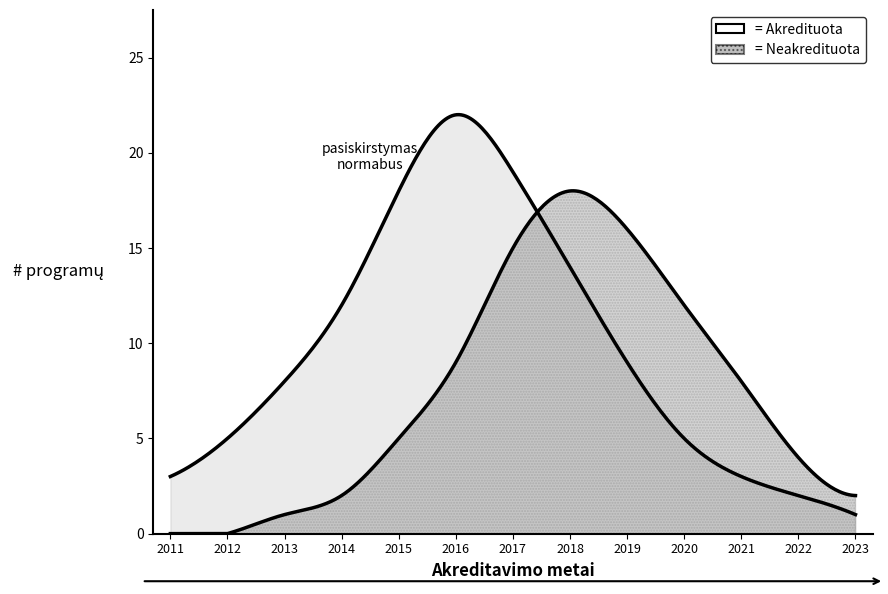

Where is the first local maximum for Akredituota?

2016